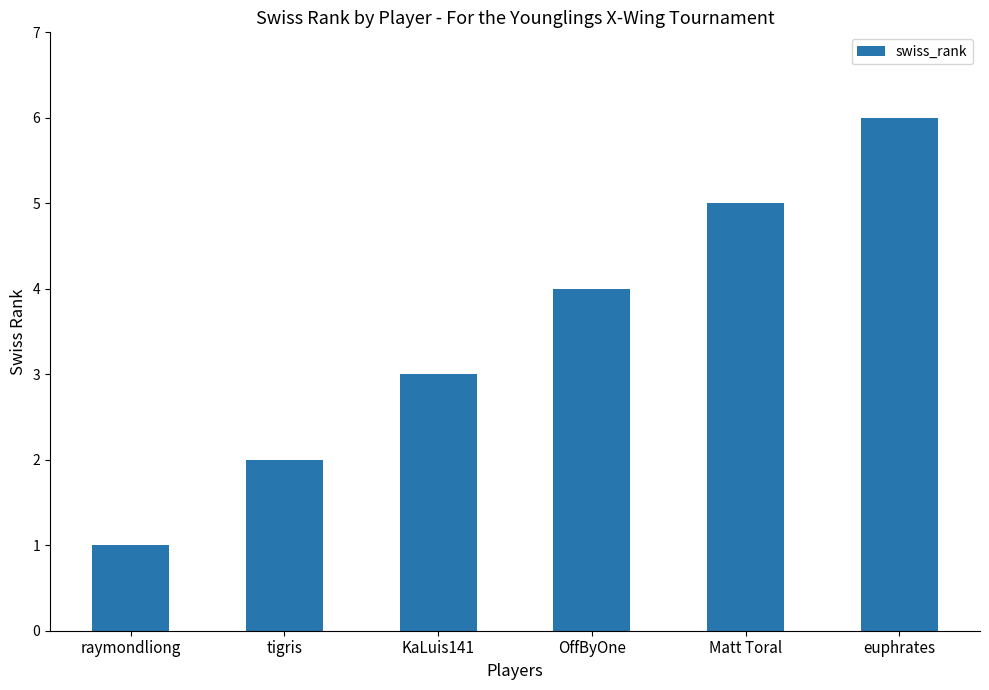

Reading left to right, what are all the values shown in this chart?

raymondliong=1	tigris=2	KaLuis141=3	OffByOne=4	Matt Toral=5	euphrates=6